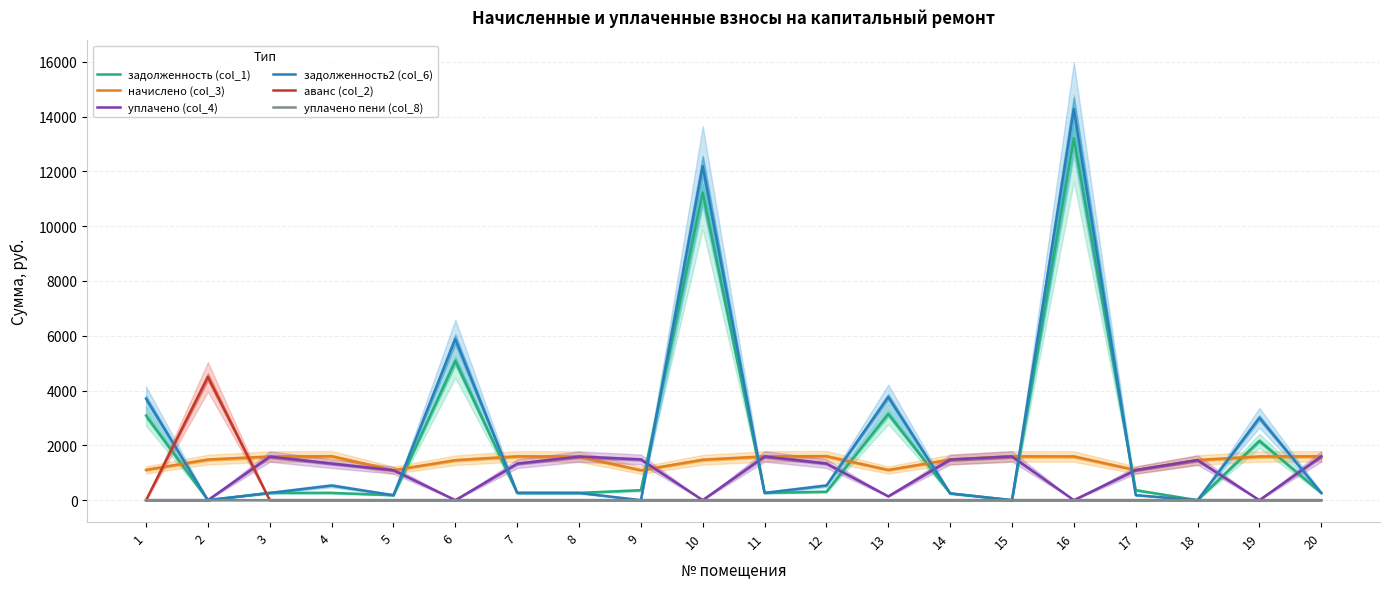

Which series has the largest range (max minus min)?

задолженность2 (col_6)